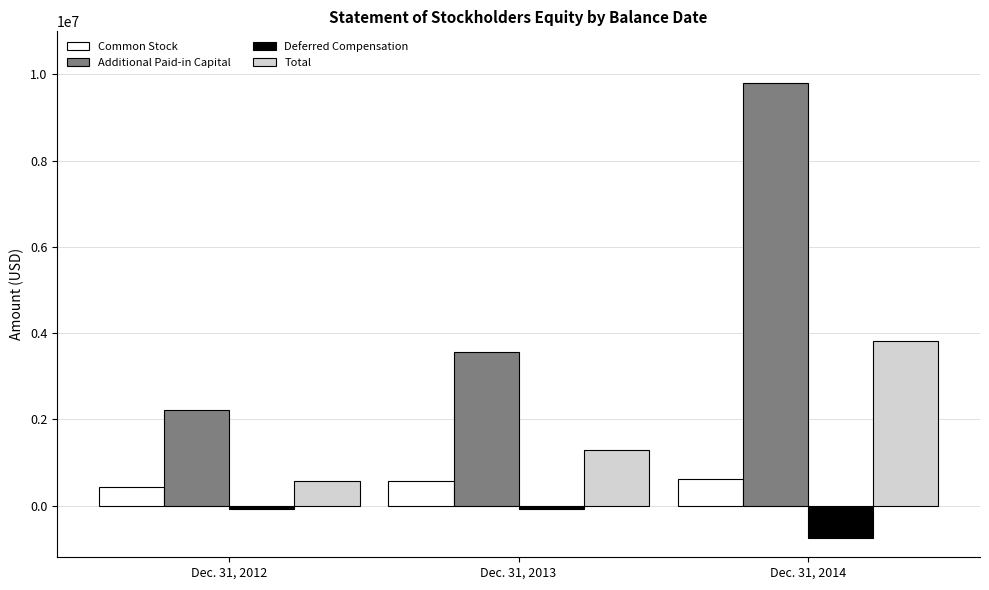

Rank the series at Dec. 31, 2014 from lowest to highest value.

Deferred Compensation, Common Stock, Total, Additional Paid-in Capital